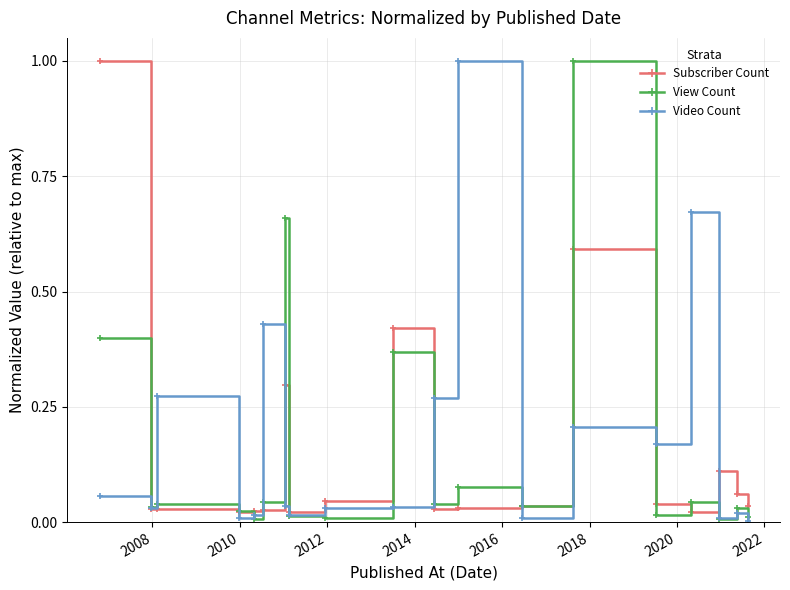

True or false: View Count has more than 0 interior local peaks.

True